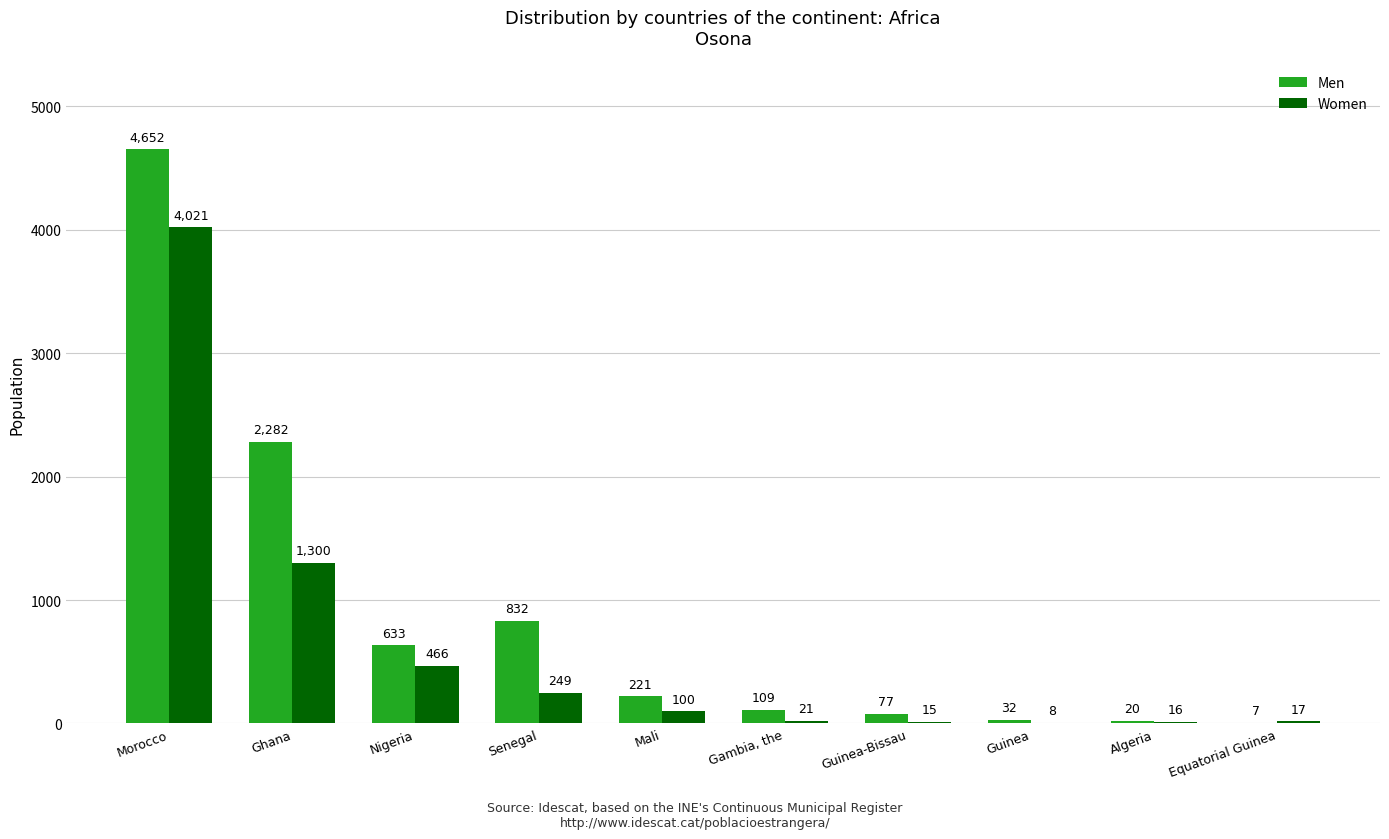

Which series has the widest spread of values?

Men